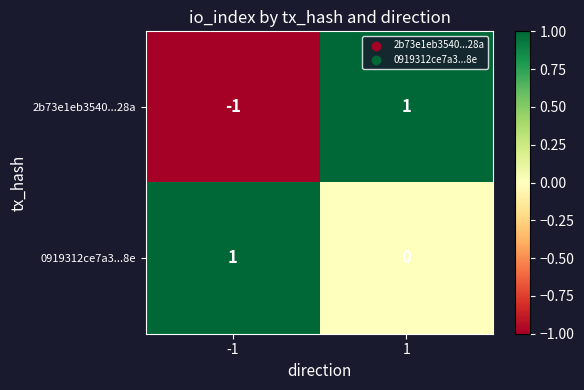

How many data points in 0919312ce7a3...8e are less than 1?

1